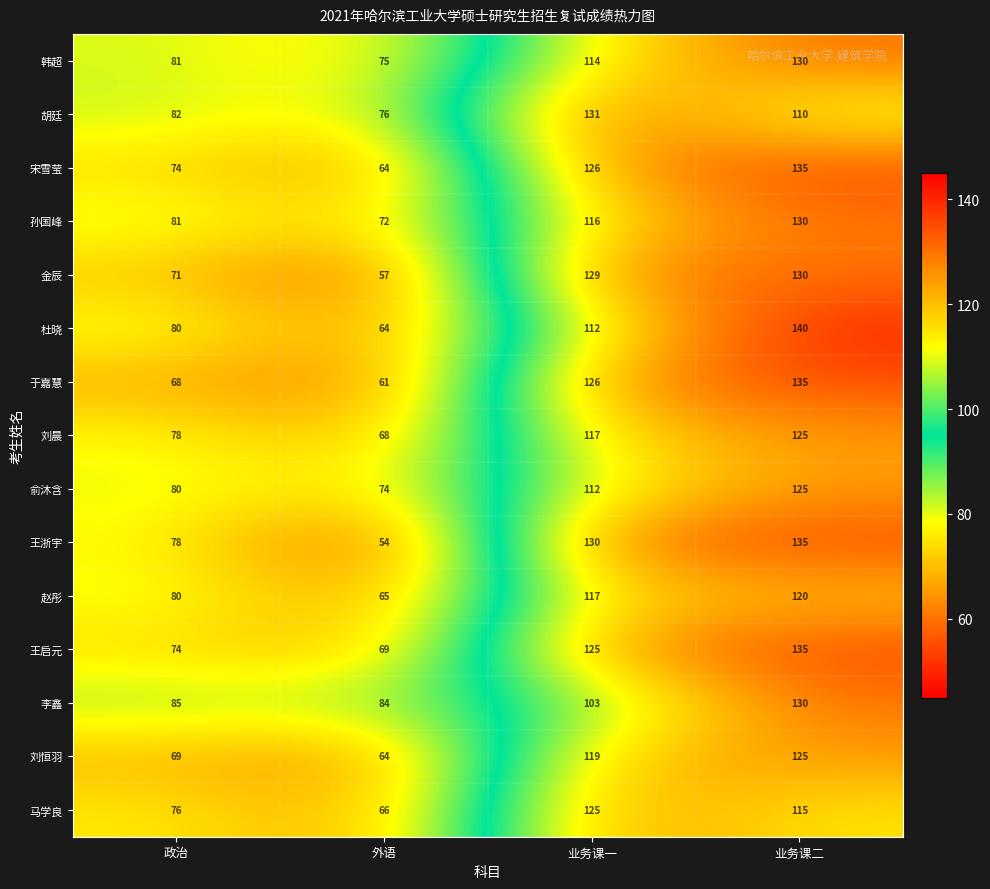

What is the average value of the 刘晨 series?

97